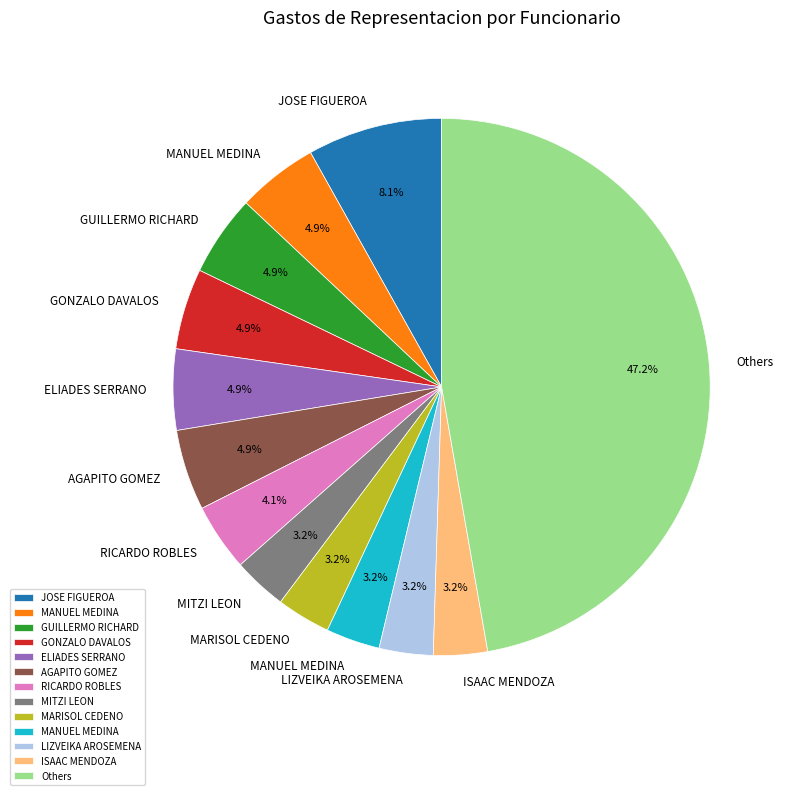

To the nearest percent, what is the average slice percentage?

8%